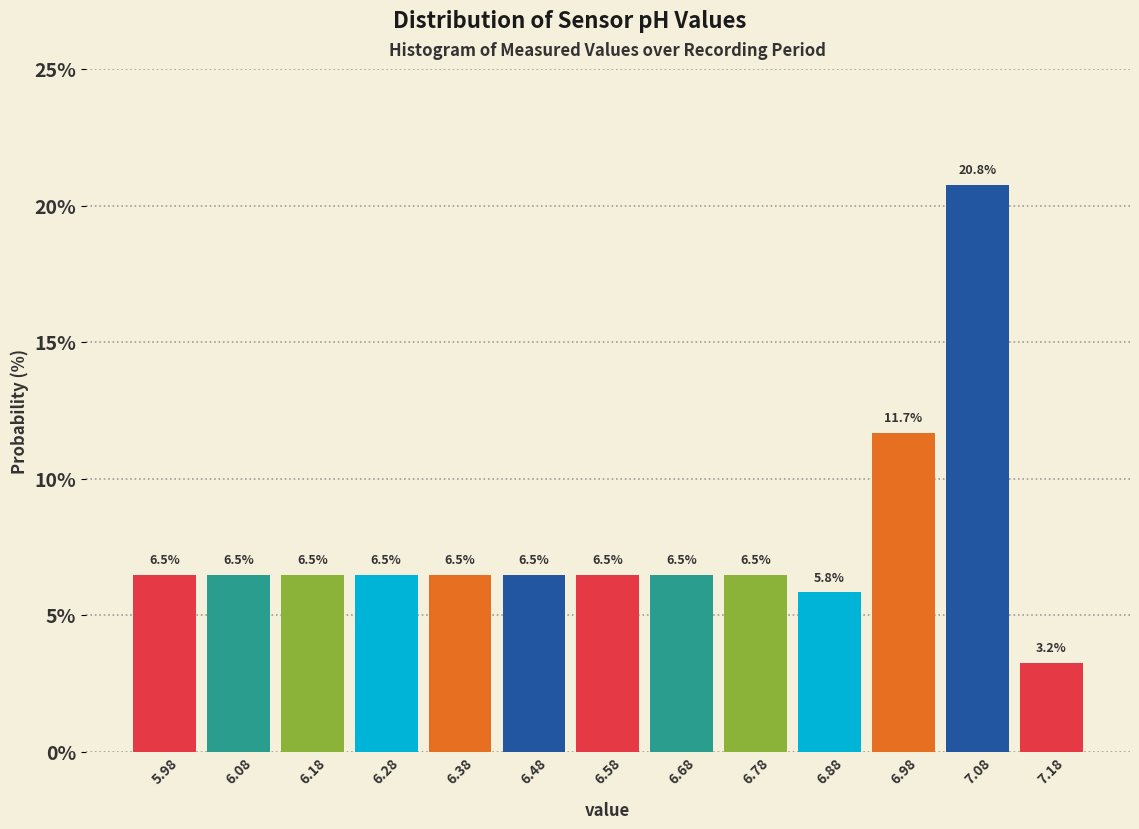

Over which range of the x-axis is the bar tallest?

7.03 to 7.13